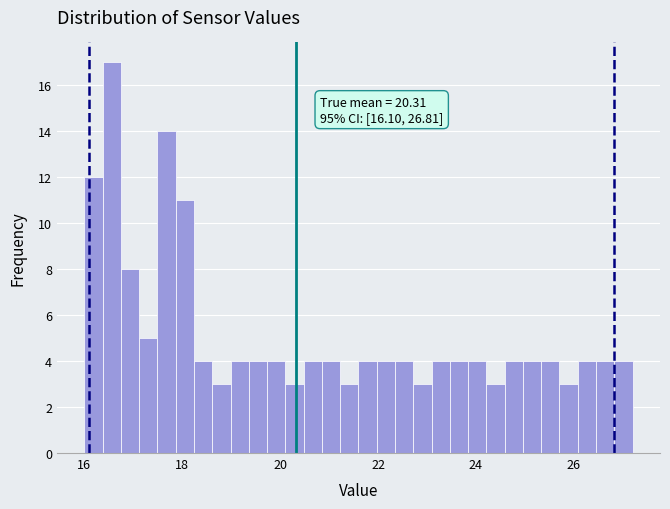

Around what value on the x-axis is the tallest bar? Give the approximate position of its centre, as read against the axis.

16.6